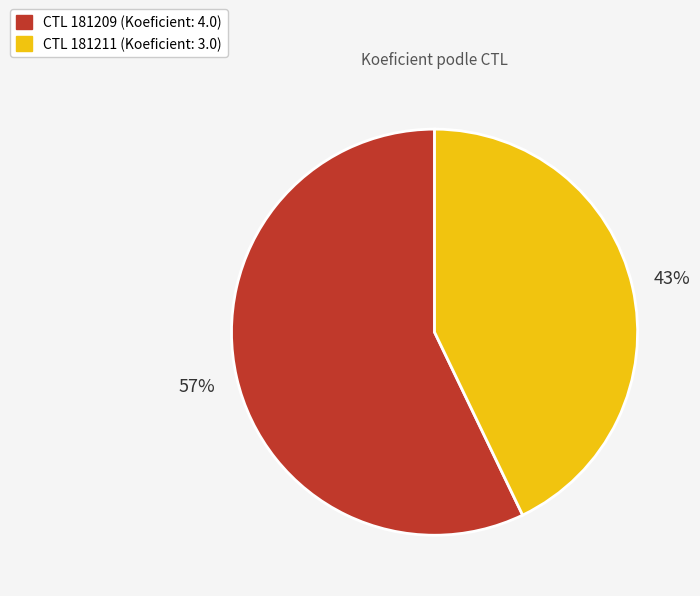

Is there any slice that represents more than half of the pie?

Yes